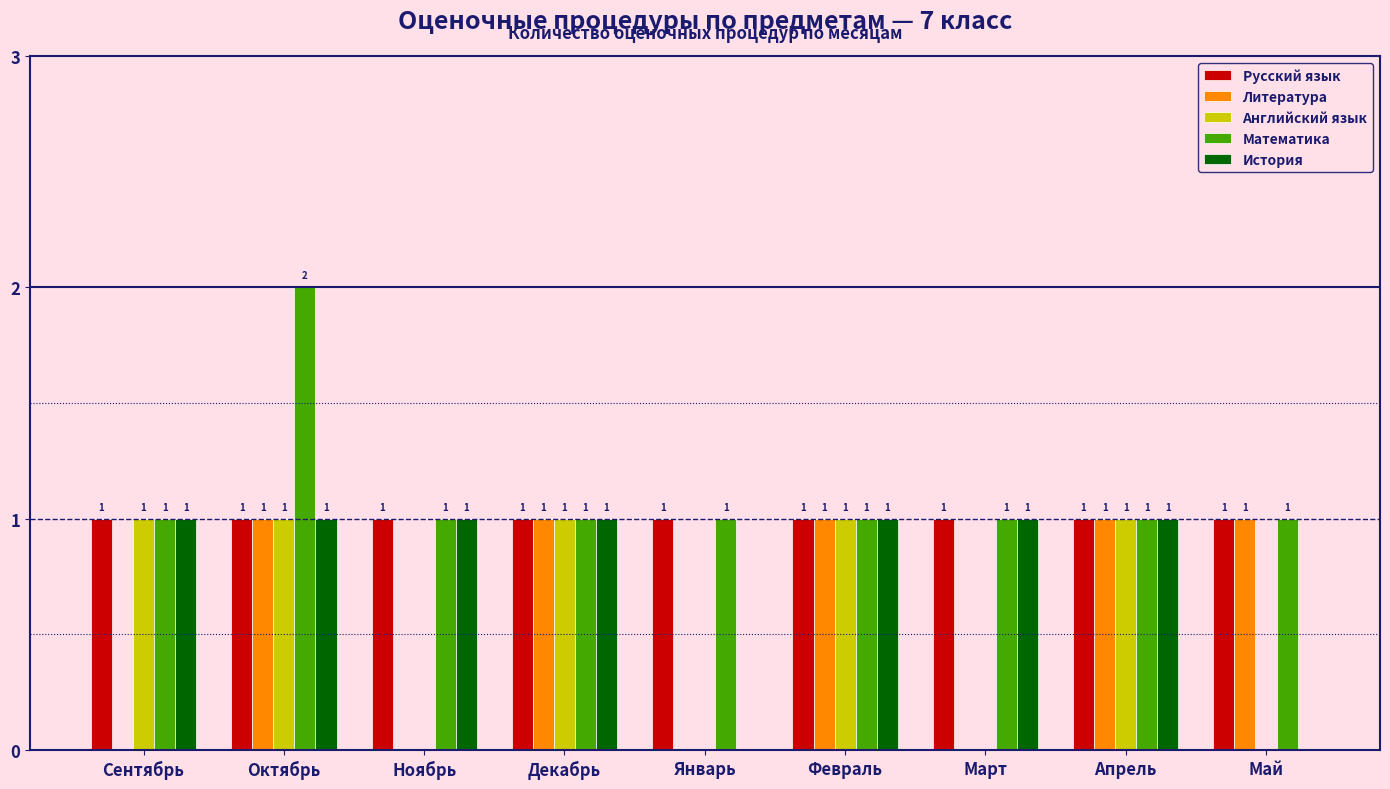

What is the maximum value shown in the chart?

2